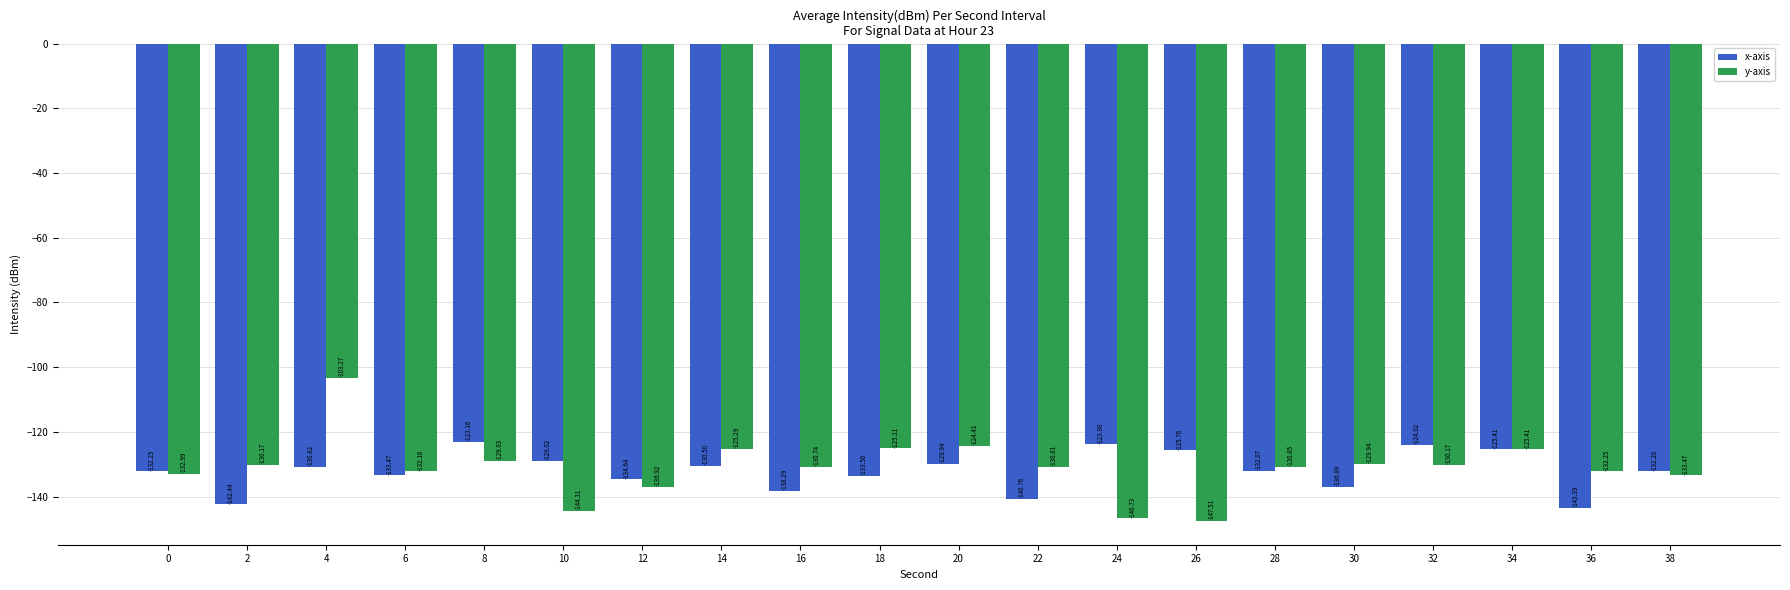

Does the chart contain any negative values?

Yes